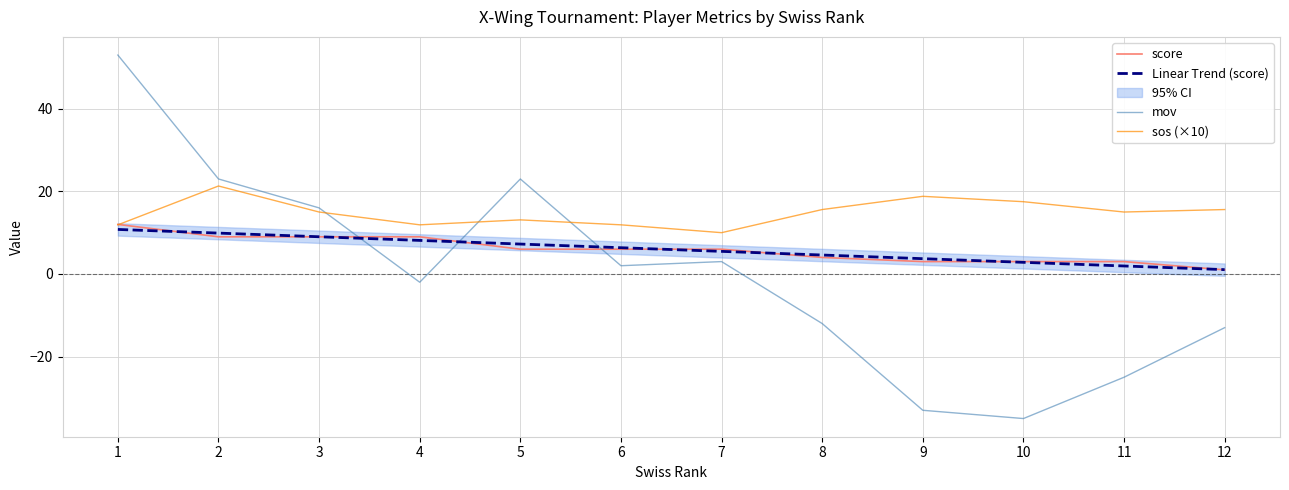

Reading left to right, list all the values displayed in this chart.

score: 12.0	9.0	9.0	9.0	6.0	6.0	6.0	4.0	3.0	3.0	3.0	1.0
mov: 53.0	23.0	16.0	-2.0	23.0	2.0	3.0	-12.0	-33.0	-35.0	-25.0	-13.0
sos: 11.9	21.3	15.0	11.9	13.1	11.9	10.0	15.6	18.8	17.5	15.0	15.6